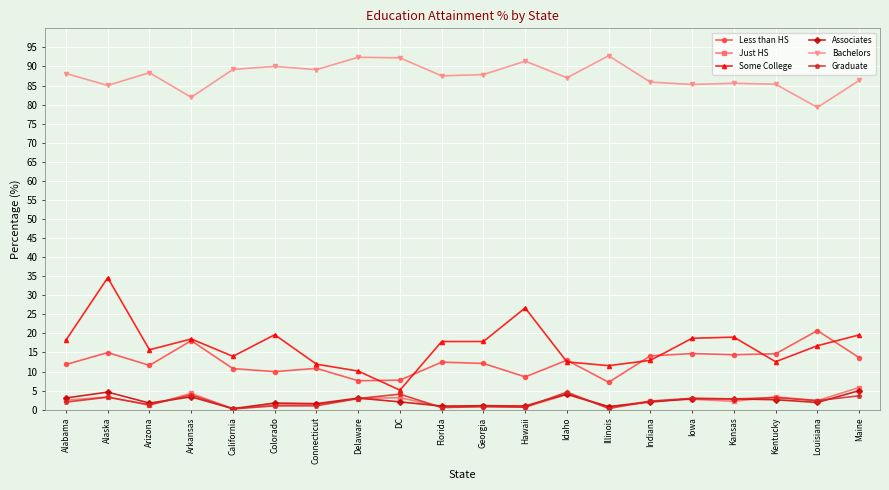

Is it true that Less than HS equals 16.0 at Alabama?

False